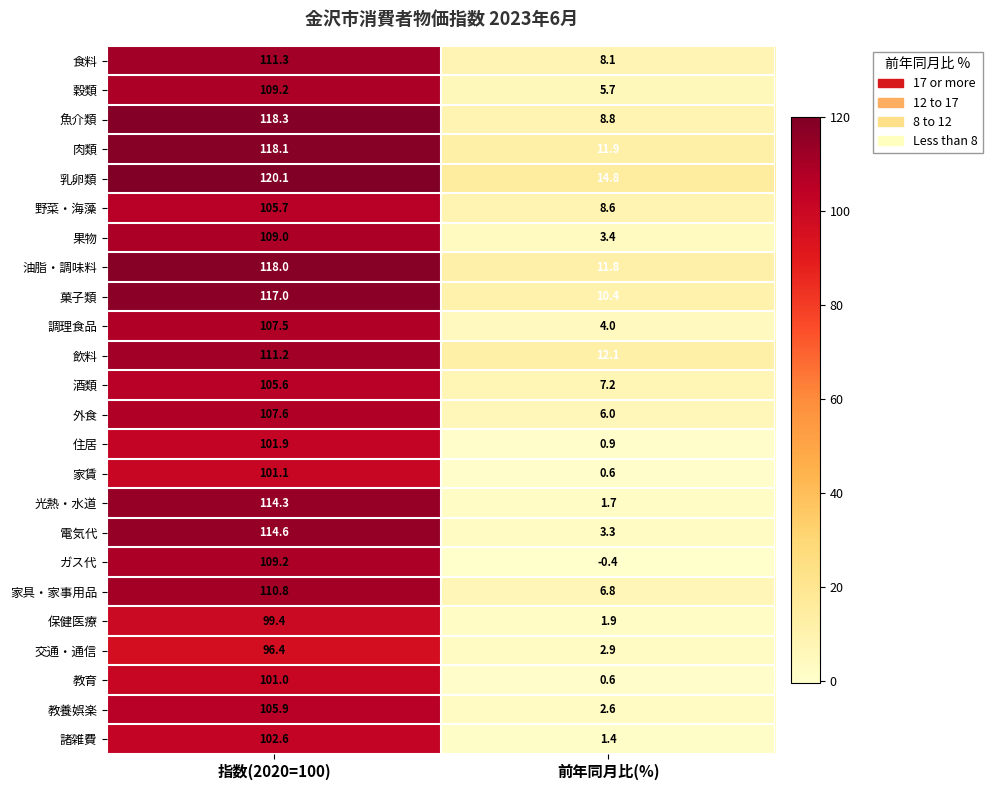

Which category has the lowest value in the 果物 series?

前年同月比(%)